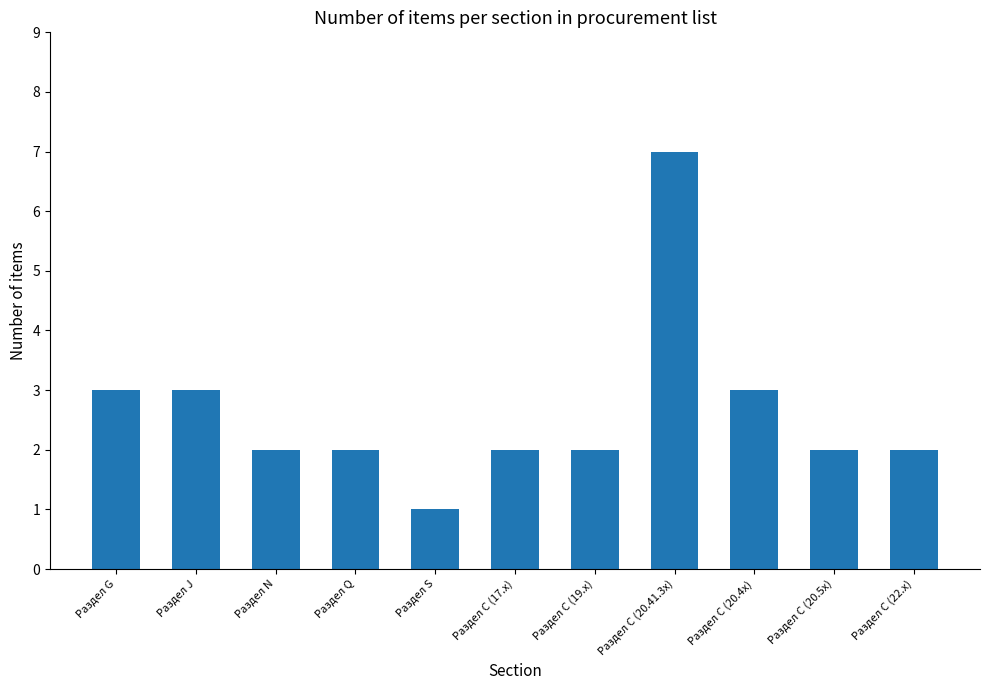

How many series are shown in this chart?

1